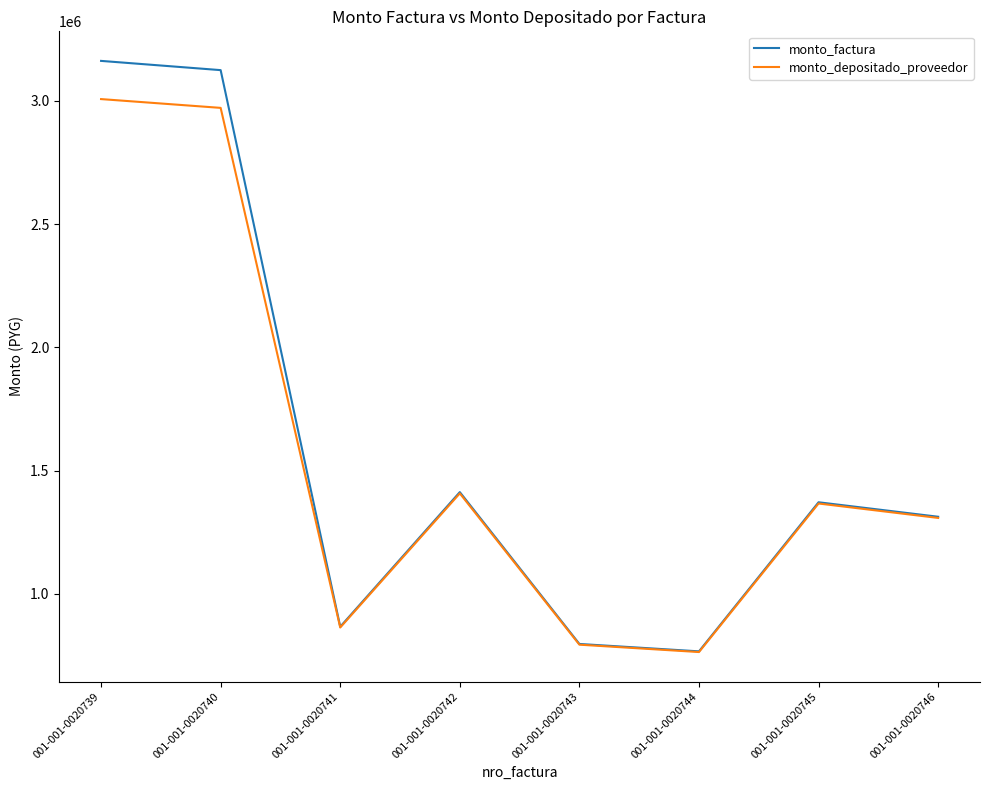

Reading right to left, what are all the values shown in this chart?

monto_factura: 001-001-0020746=1312500	001-001-0020745=1371250	001-001-0020744=766250	001-001-0020743=796250	001-001-0020742=1412500	001-001-0020741=866250	001-001-0020740=3125000	001-001-0020739=3162500
monto_depositado_proveedor: 001-001-0020746=1307727	001-001-0020745=1366264	001-001-0020744=763464	001-001-0020743=793355	001-001-0020742=1407364	001-001-0020741=863100	001-001-0020740=2971819	001-001-0020739=3007480